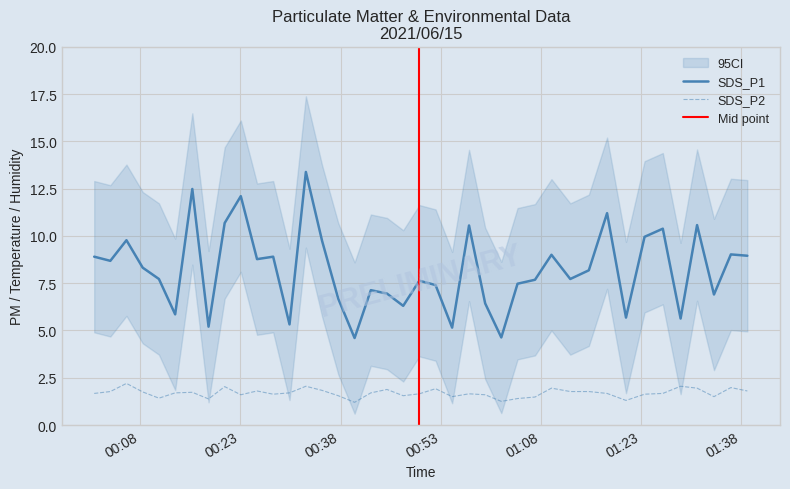

True or false: SDS_P1 and SDS_P2 intersect in this chart.

False